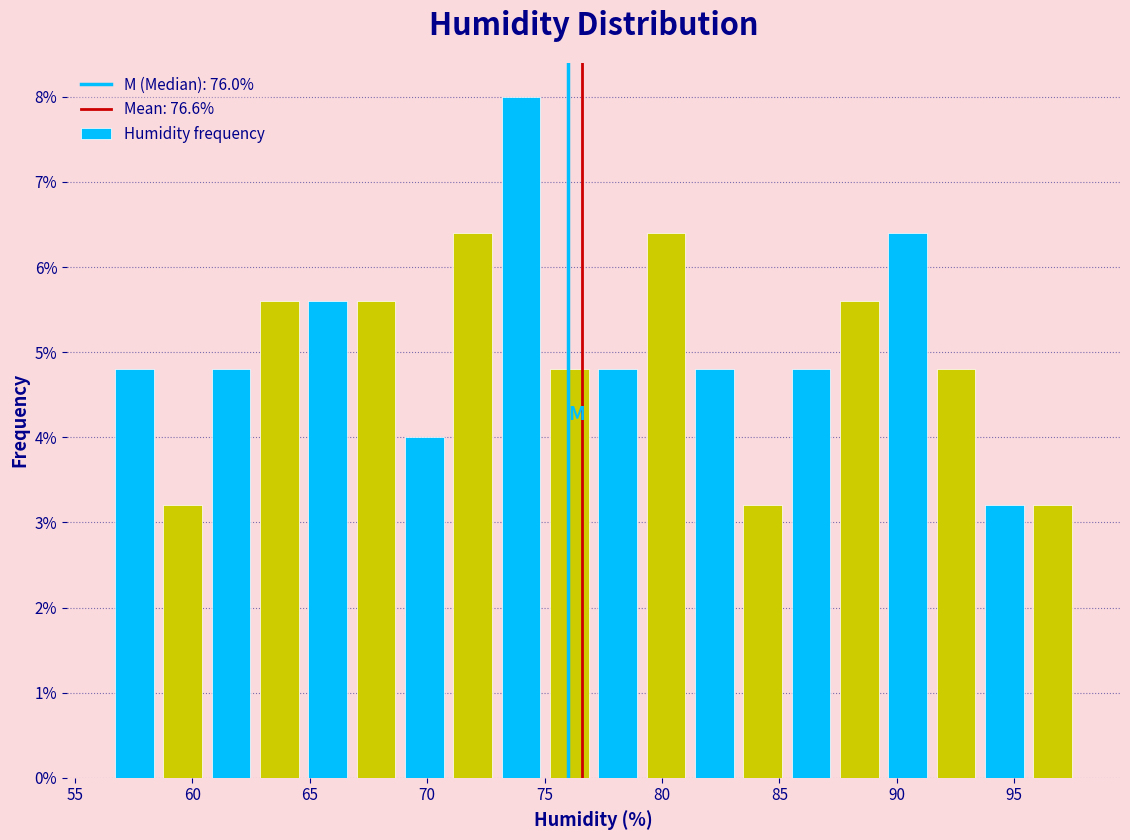

How tall is the bar that spans 75.0 to 77.0 on the x-axis? Neither the bar edges nor the heights are printed on the chart, so give them approximately, as read against the axes.

4.8